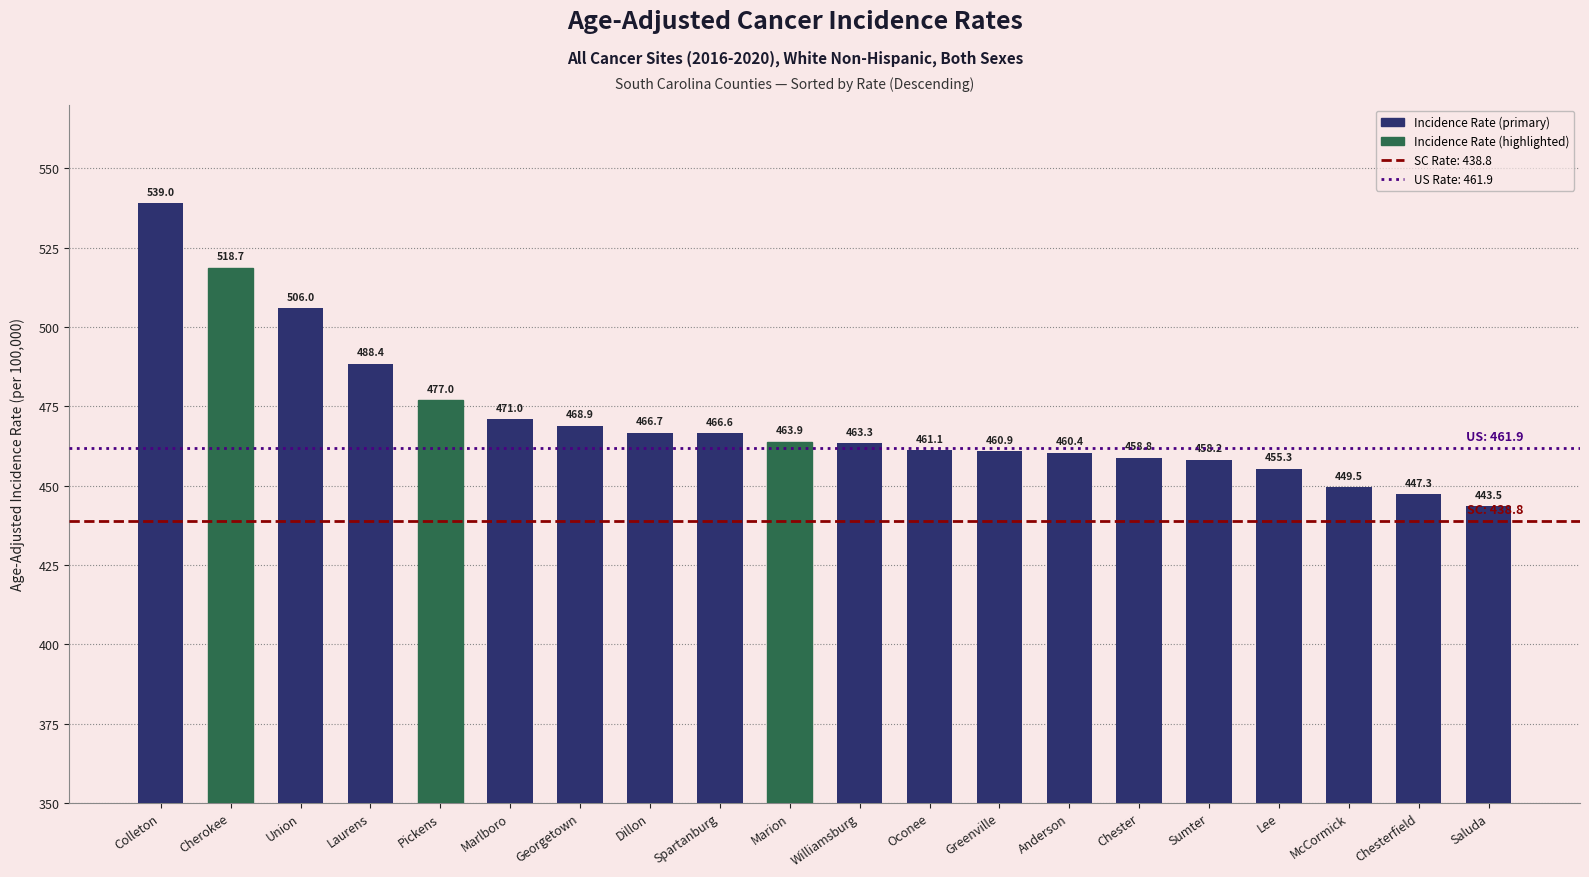

What is the difference between the maximum and minimum values?

95.5